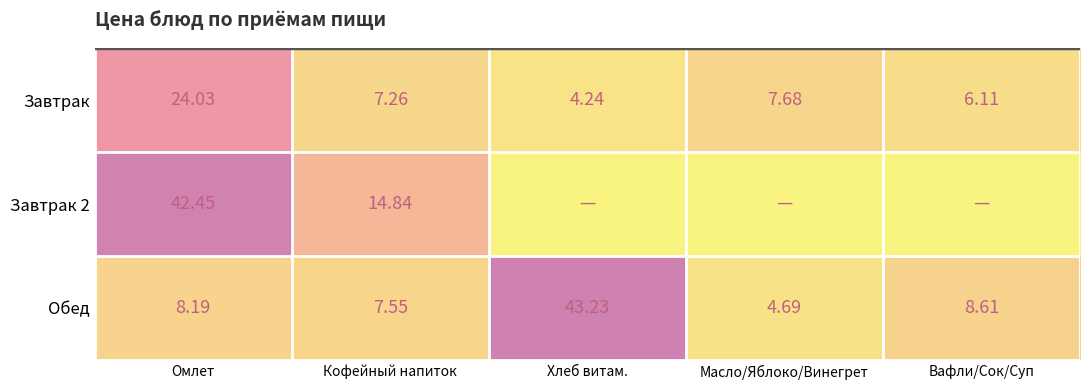

What is the average value of the Обед series?

14.5